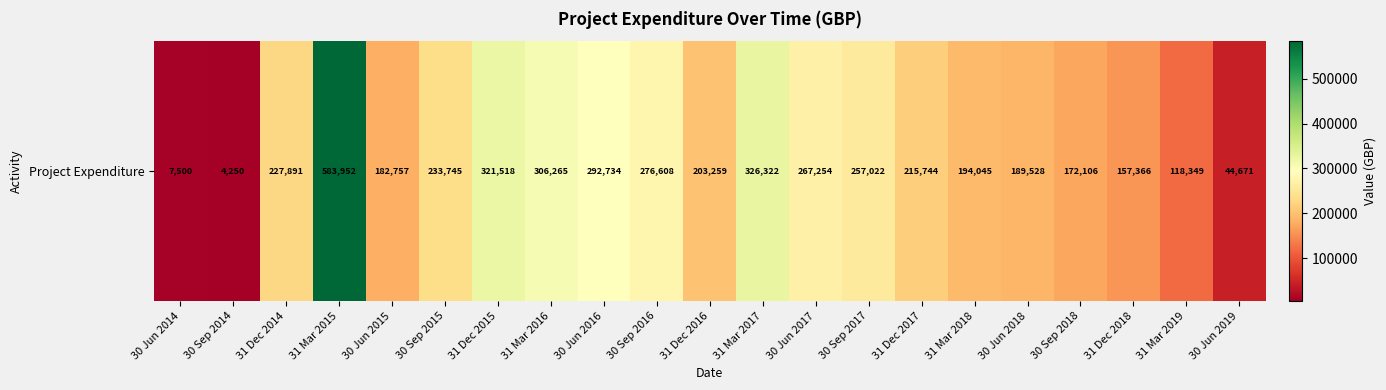

What is the maximum value shown in the chart?

583952.0